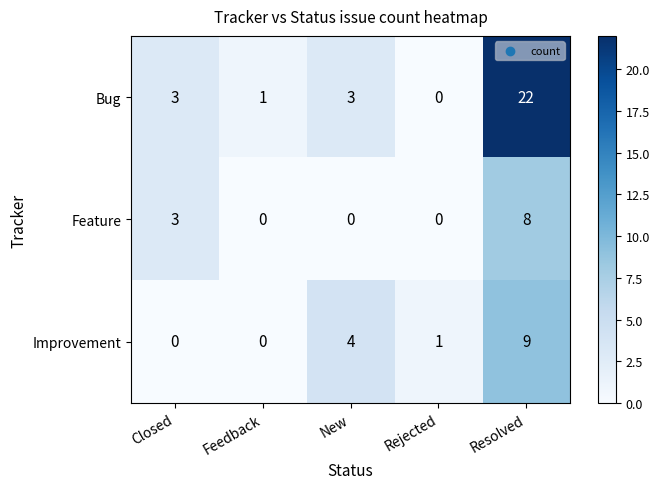

Reading left to right, extract all data points from this chart.

Bug: 3	1	3	0	22
Feature: 3	0	0	0	8
Improvement: 0	0	4	1	9